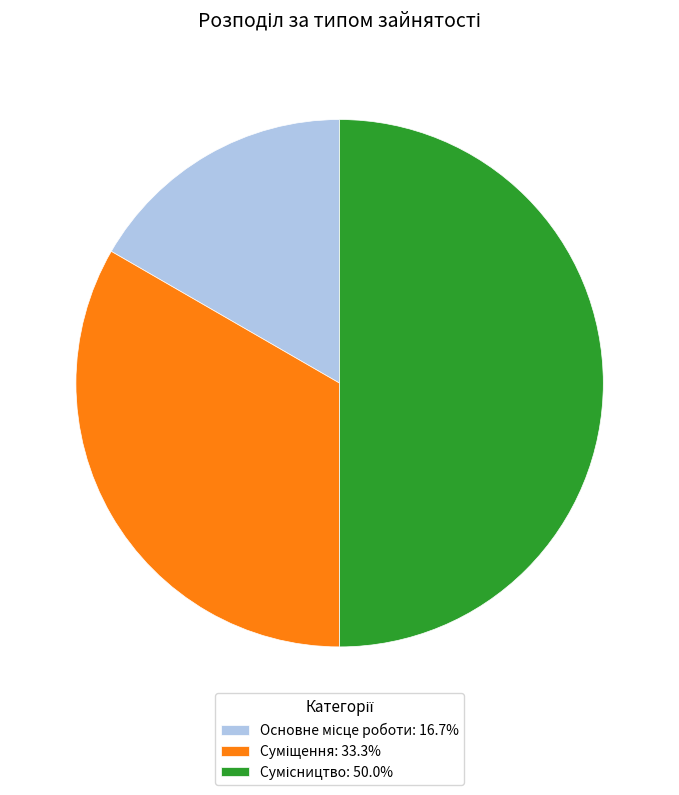

What percentage is the Основне місце роботи slice, to the nearest percent?

17%